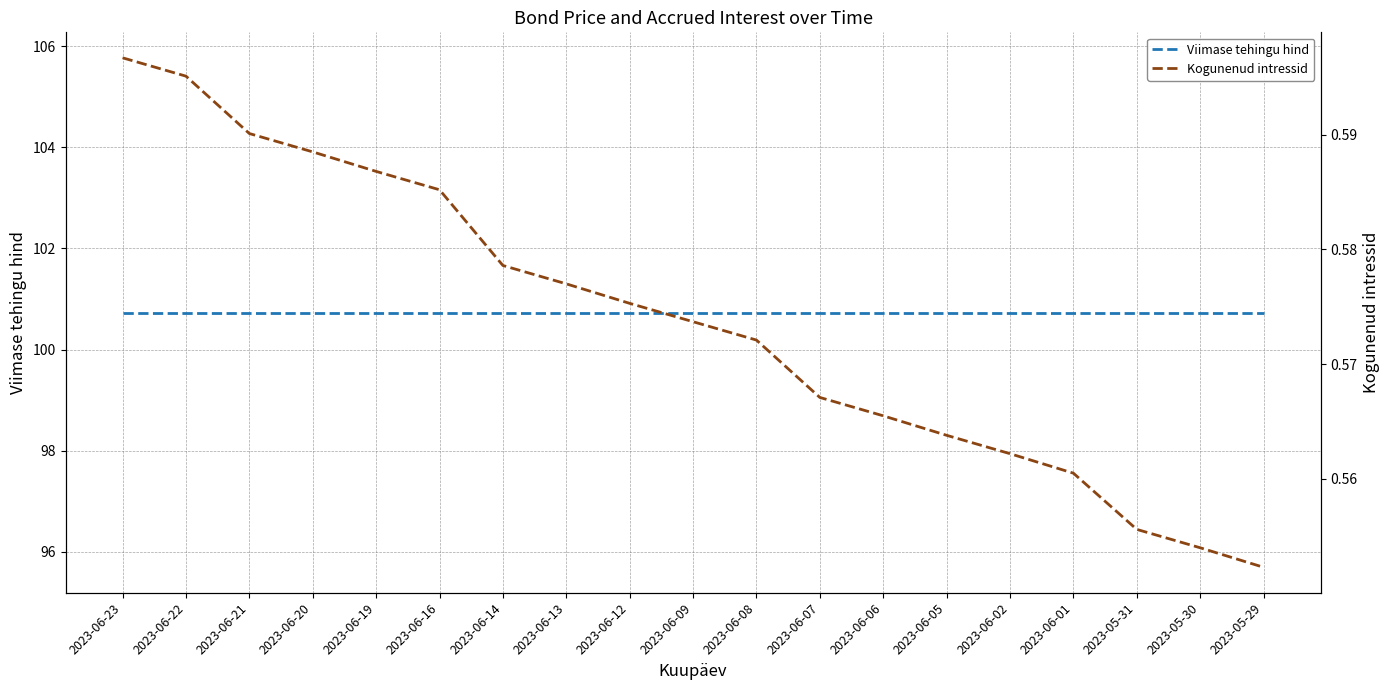

What is the minimum value shown in the chart?

0.6